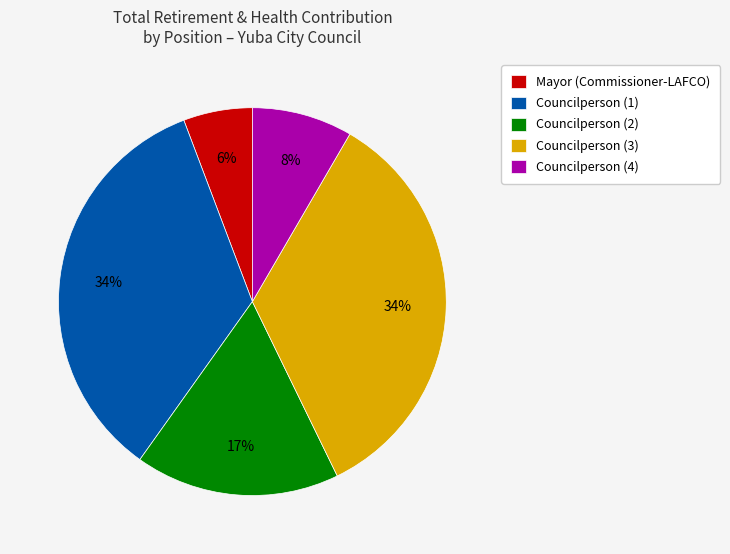

Count the number of slices in the pie.

5